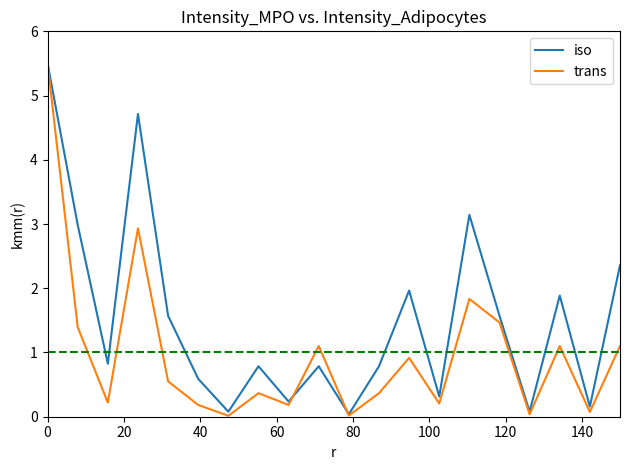

Rank the series by their average value, from lowest to highest.

trans, iso